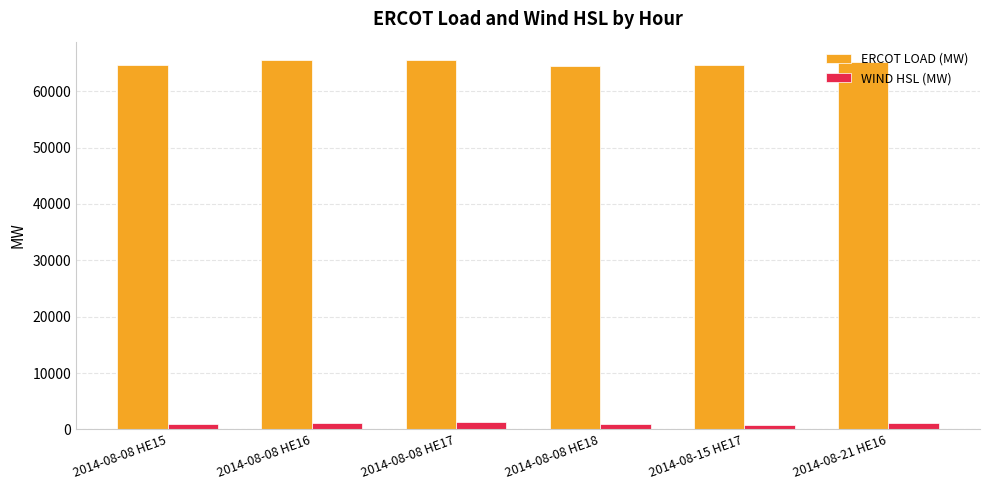

Between 2014-08-08 HE17 and 2014-08-15 HE17, which series saw the biggest shift?

ERCOT LOAD (MW)